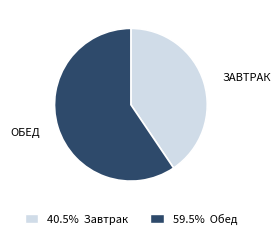

How many segments does this pie chart have?

2